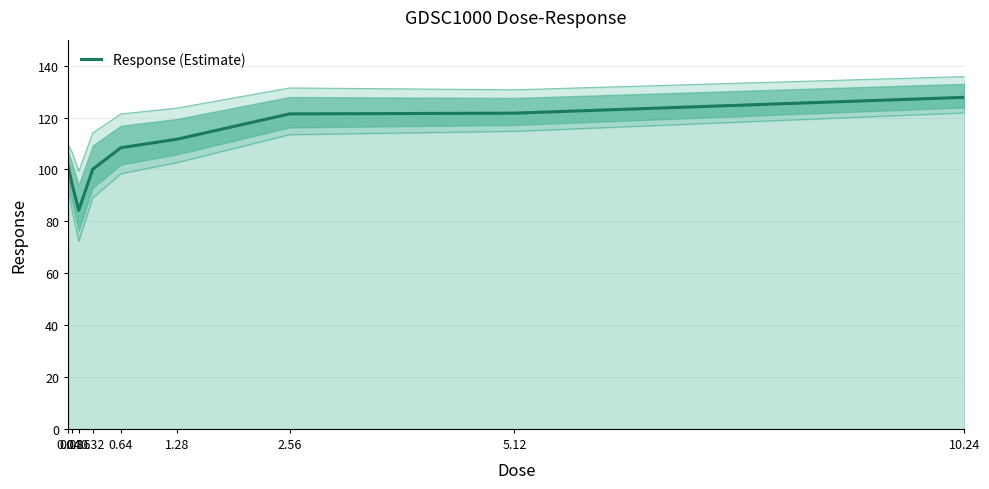

Which category has the highest value across all series?

10.24